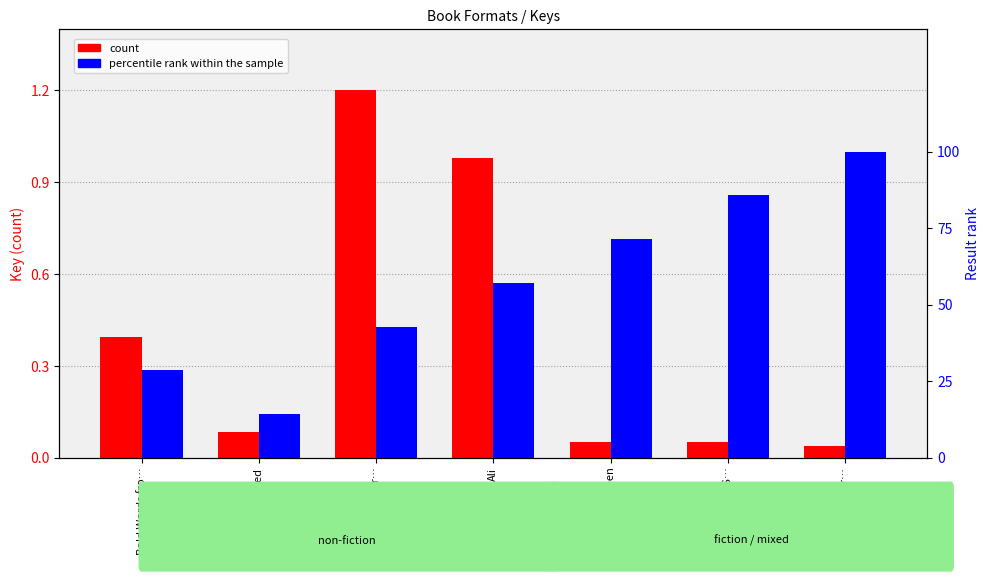

Is it true that percentile rank within the sample equals 36.5 at Little Green?

False